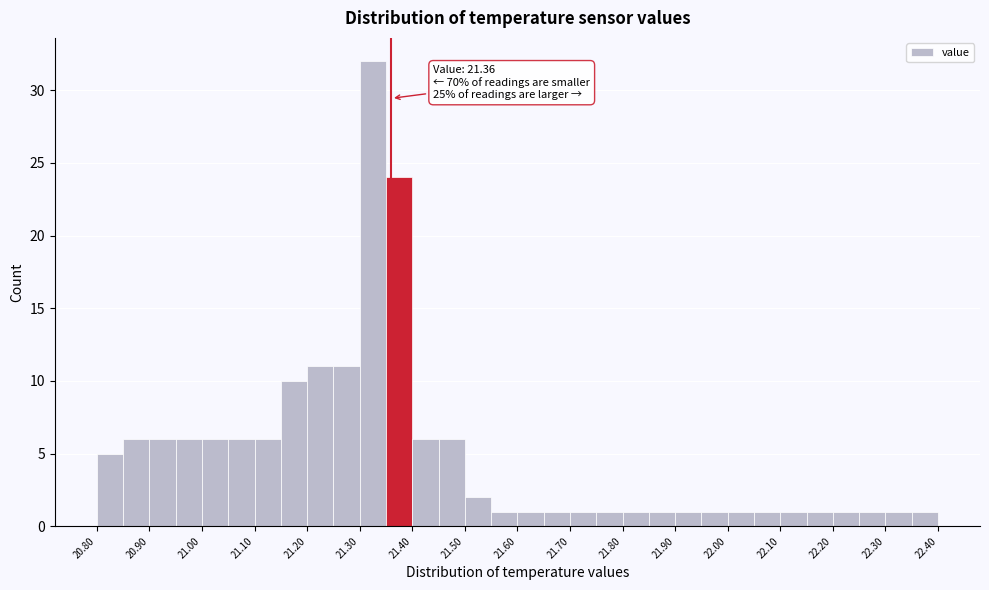

Over which range of the x-axis is the bar tallest?

21.30 to 21.35